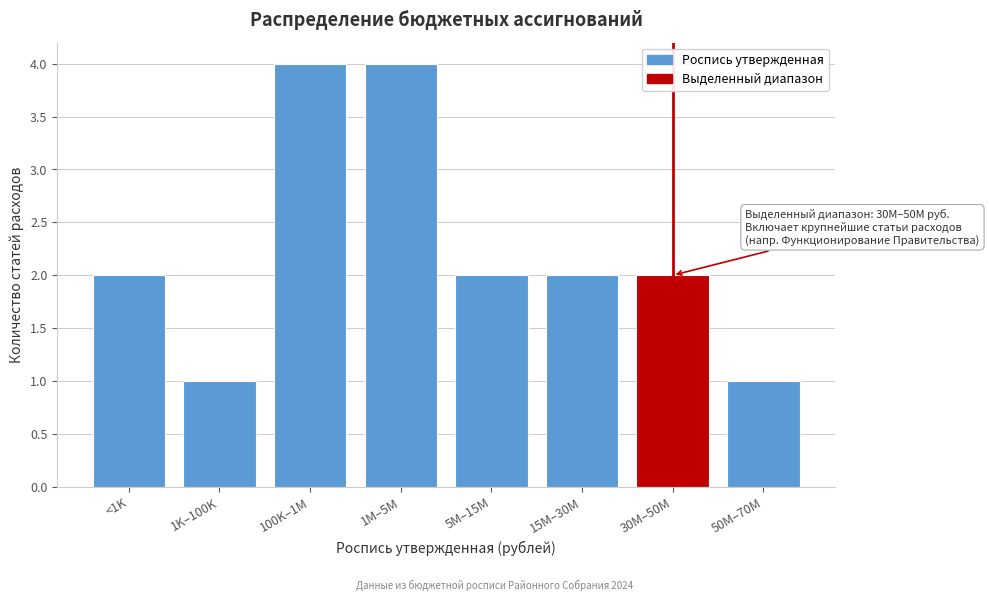

Reading right to left, extract all data points from this chart.

50M–70M=1	30M–50M=2	15M–30M=2	5M–15M=2	1M–5M=4	100K–1M=4	1K–100K=1	<1K=2